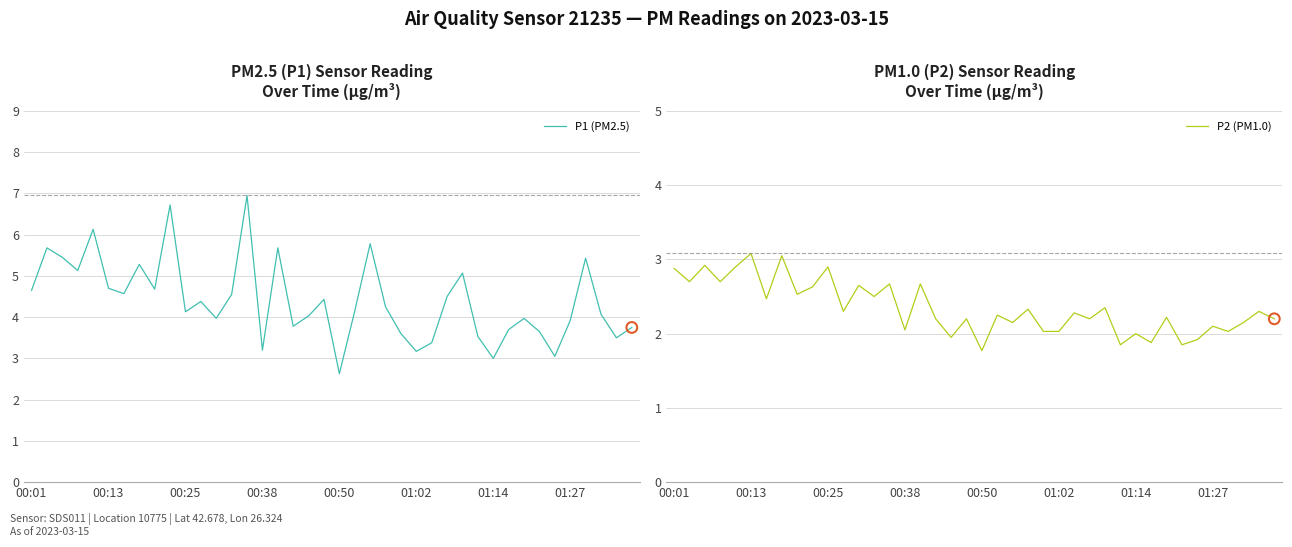

What is the total value across all series at 28?

7.4